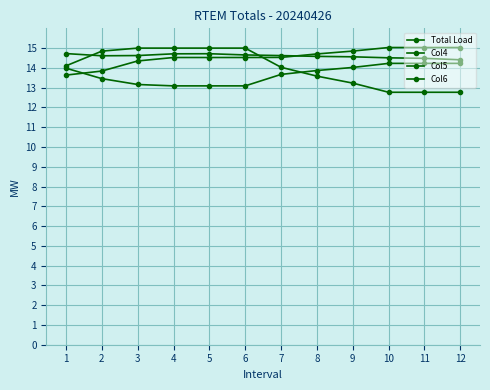

True or false: Total Load and Col4 intersect in this chart.

True